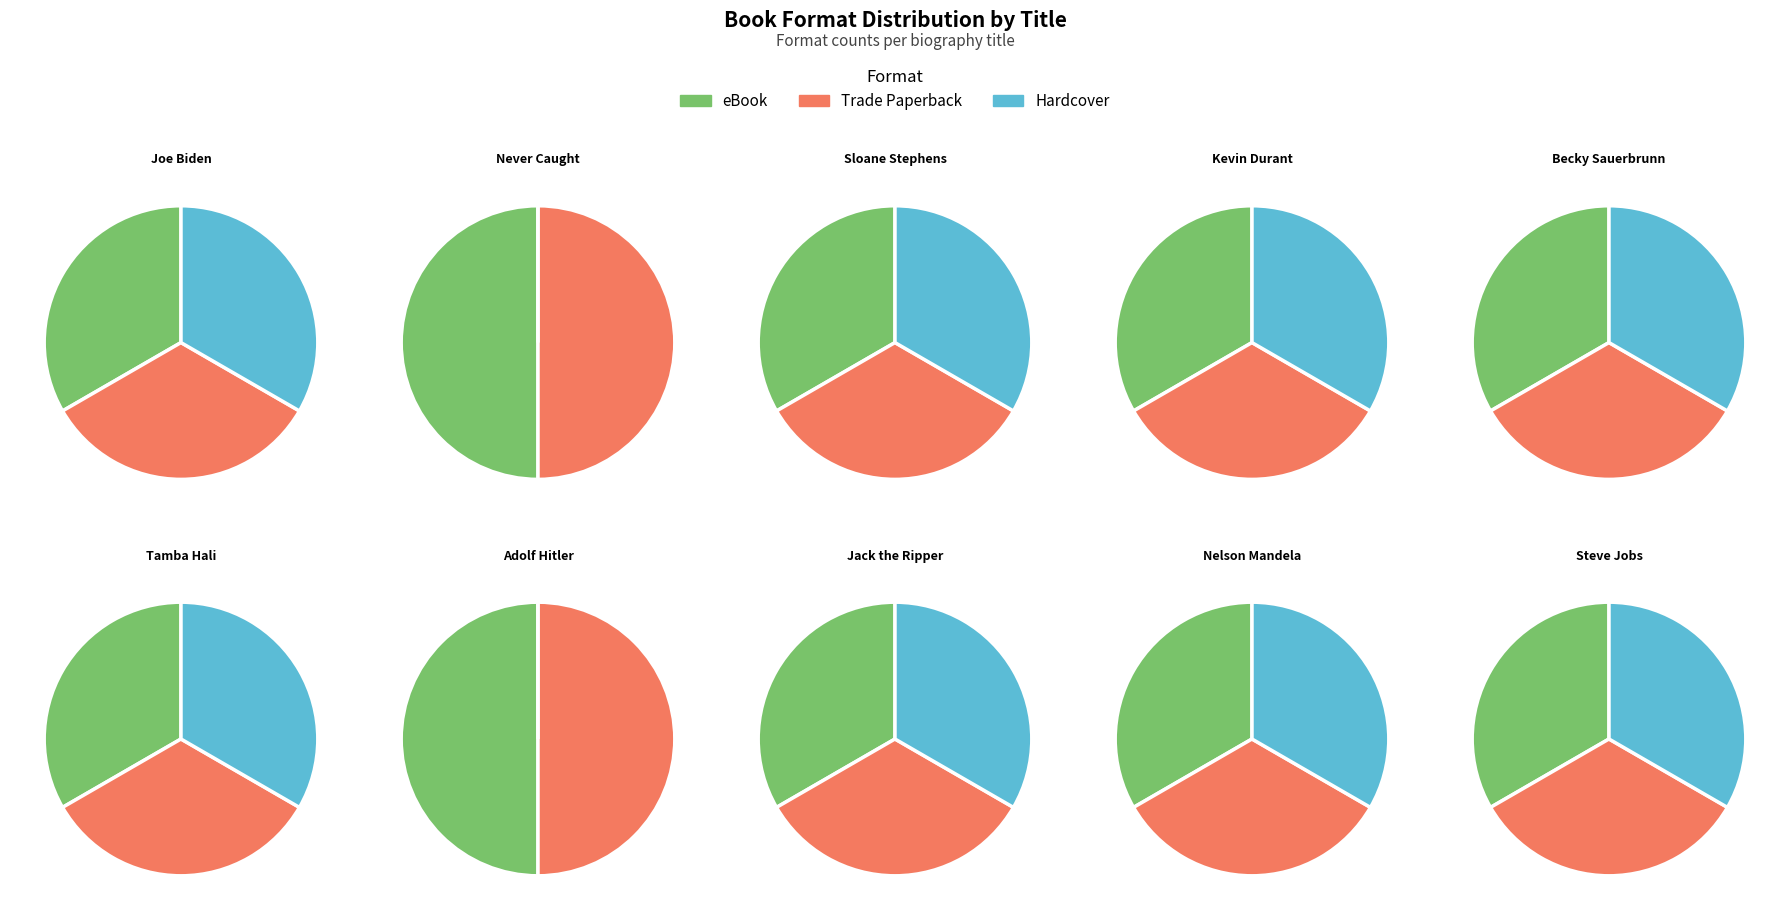

Rank the categories by eBook value from lowest to highest.

Joe Biden, Never Caught, Sloane Stephens, Kevin Durant, Becky Sauerbrunn, Tamba Hali, Adolf Hitler, Jack the Ripper, Nelson Mandela, Steve Jobs